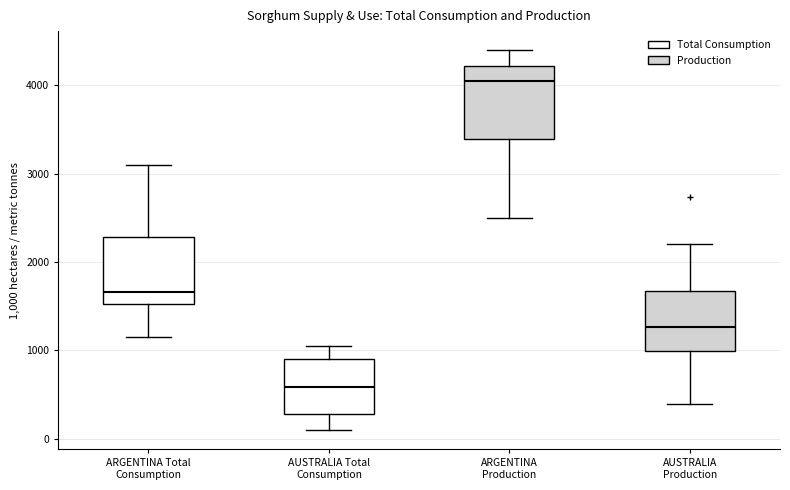

Where does the upper whisker of the box for AUSTRALIA Total Consumption end on the y-axis? The values are not printed on the chart, so give them approximately, as read against the axis.

1100